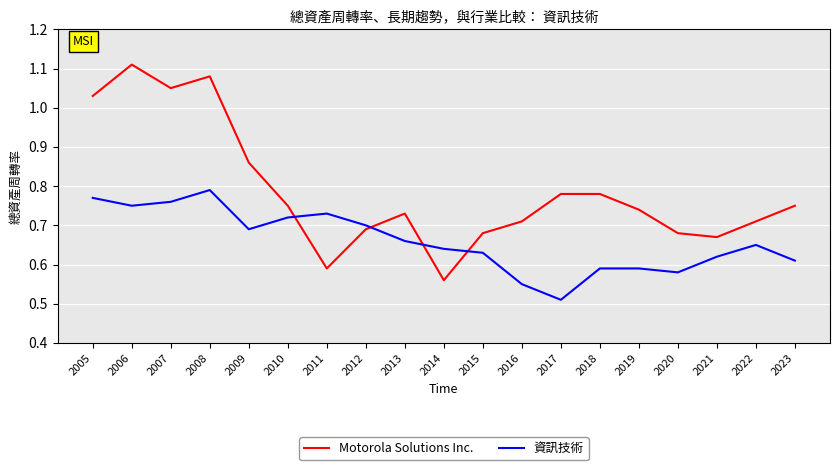

What is the total value across all series at 2008?

1.9